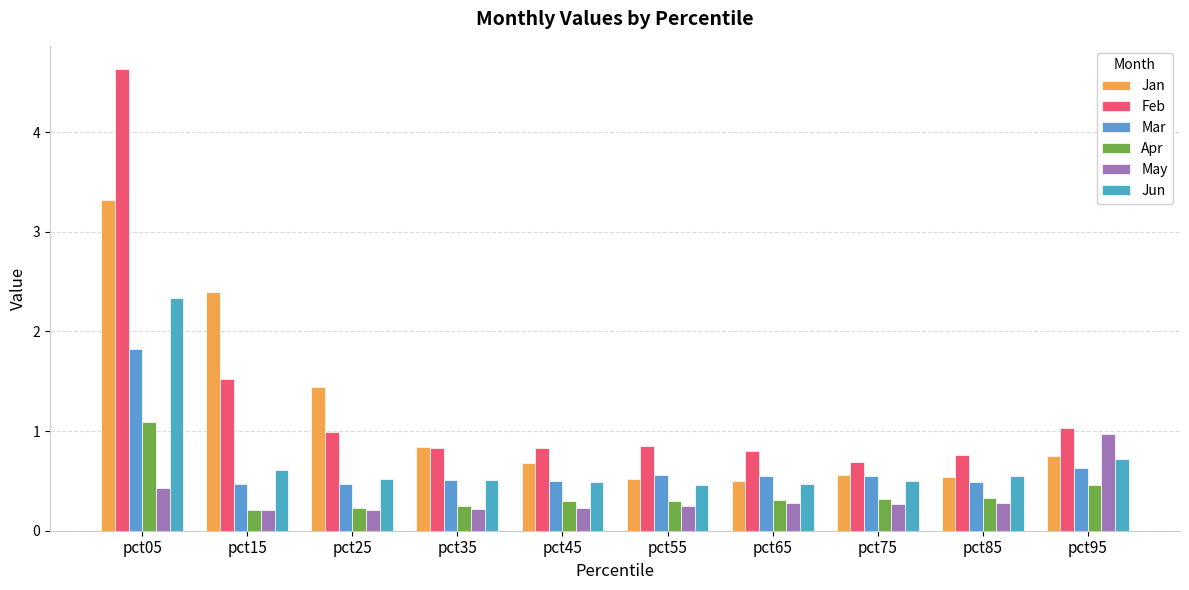

Is the value of Feb at pct25 greater than the value of Jan at pct35?

Yes